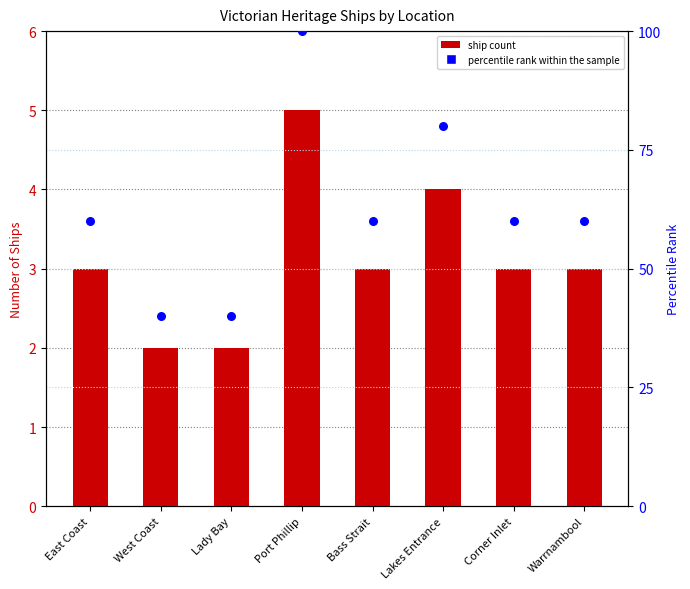

Which series has the largest total across all categories?

percentile rank within the sample